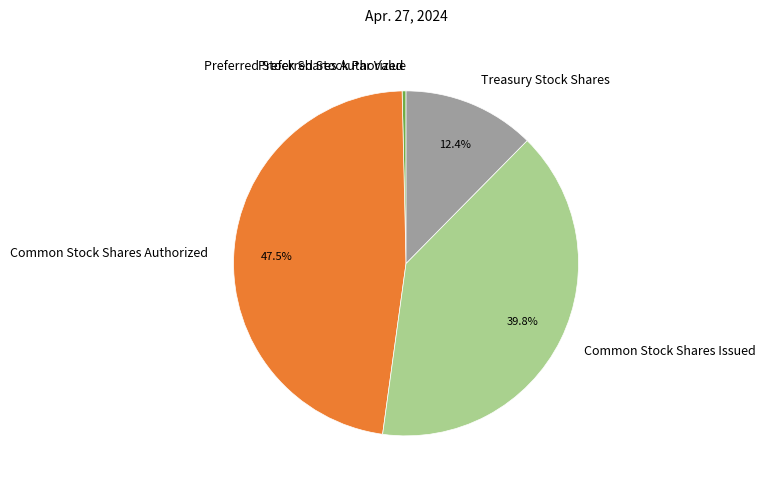

What portion of the pie excludes Common Stock Shares Authorized?

52.5%